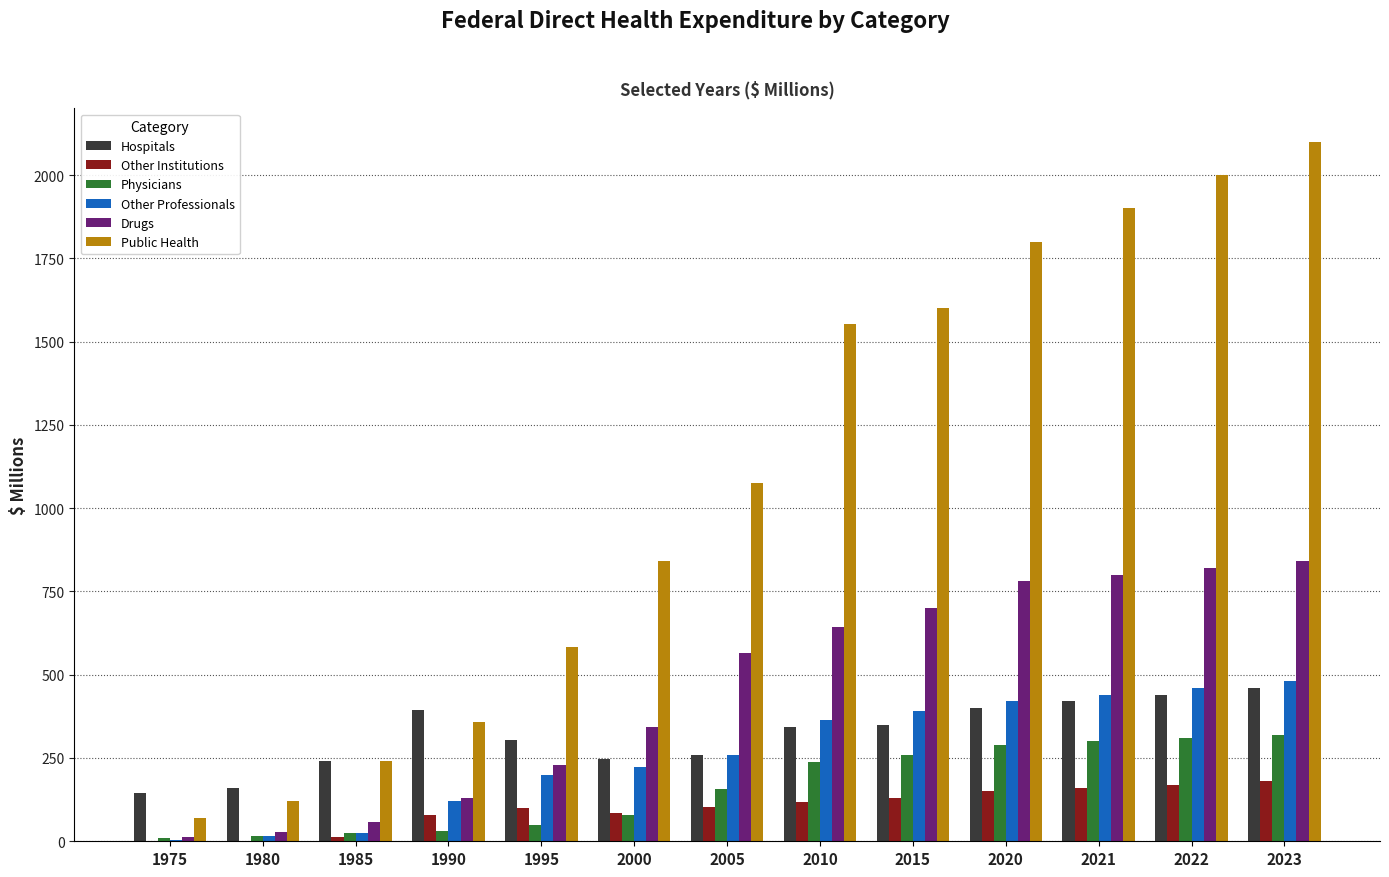

Read the Drugs value at 1975.

13.5